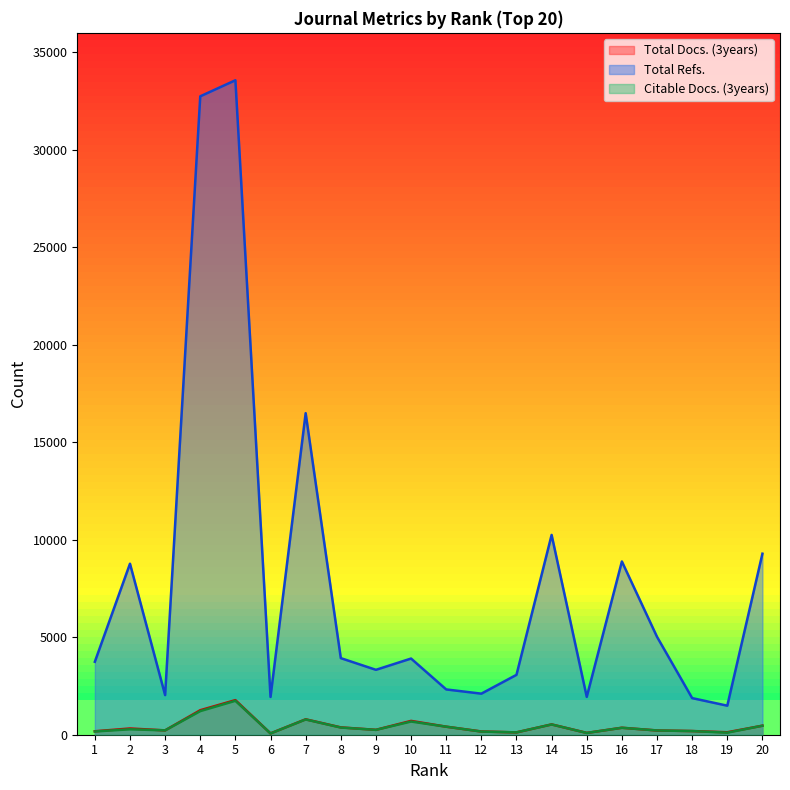

True or false: Total Docs. (3years) has more than 2 points higher than both neighbors.

True